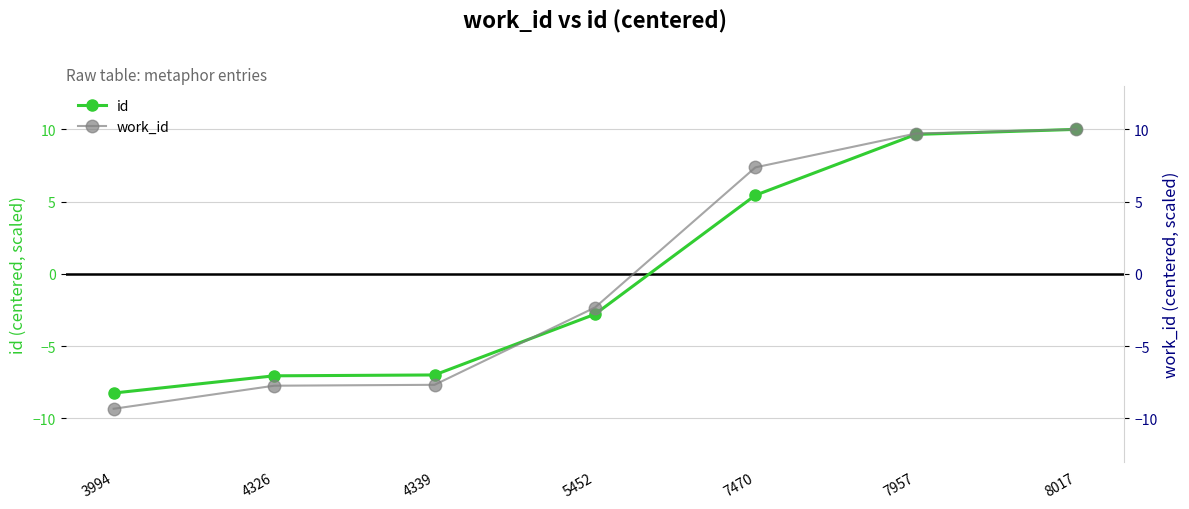

How many times do id and work_id cross each other?

1